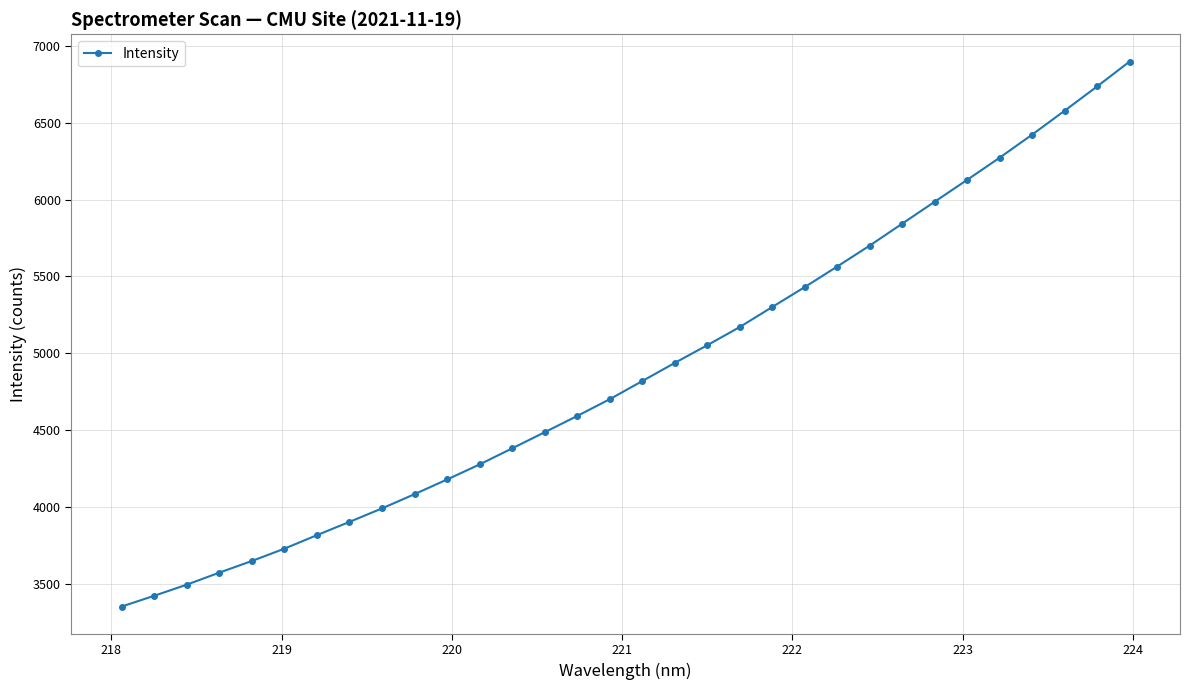

What is the greatest value displayed?

6898.2